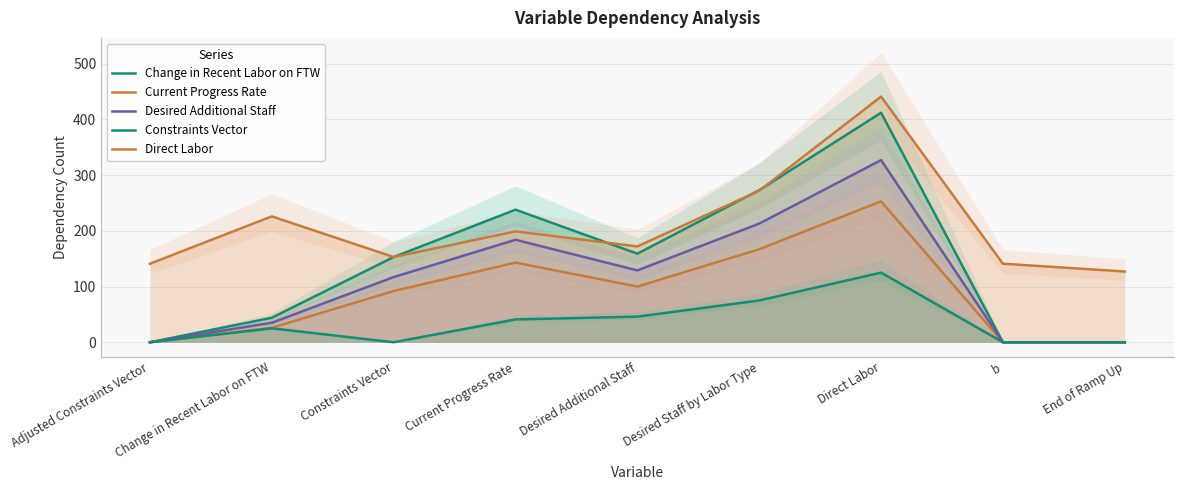

Reading left to right, extract all data points from this chart.

Change in Recent Labor on FTW: 0	44	153	238	159	273	412	0	0
Current Progress Rate: 0	26	92	143	100	167	253	0	0
Desired Additional Staff: 0	35	117	184	129	213	327	0	0
Constraints Vector: 0	25	0	41	46	75	125	0	0
Direct Labor: 141	226	153	199	172	272	441	141	127